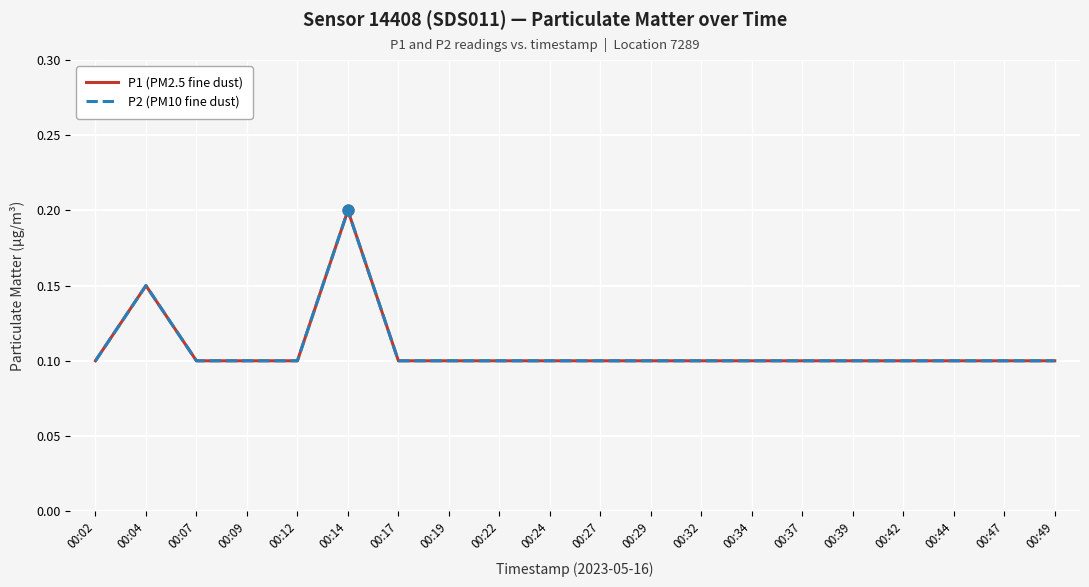

Does the chart have visible grid lines?

Yes